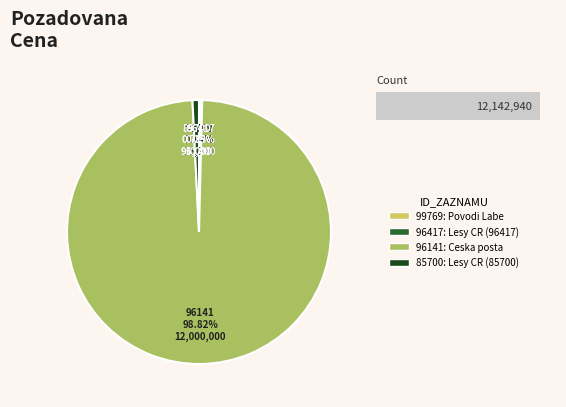

Which has a higher value, 96417 or 99769?

96417